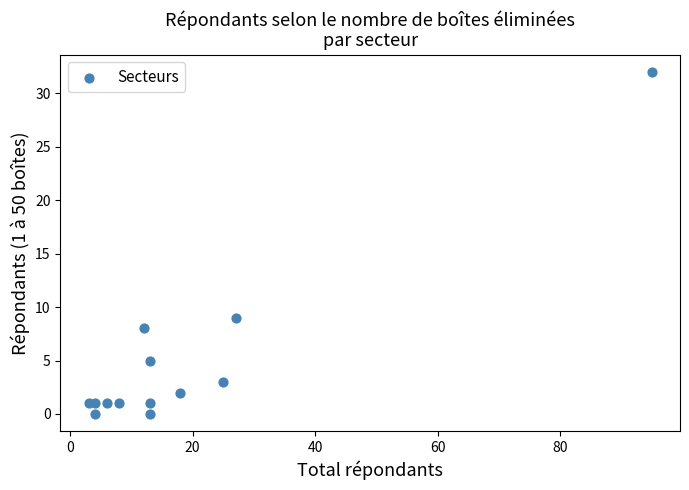

What Y value in the scatter plot is closest to 16?

9